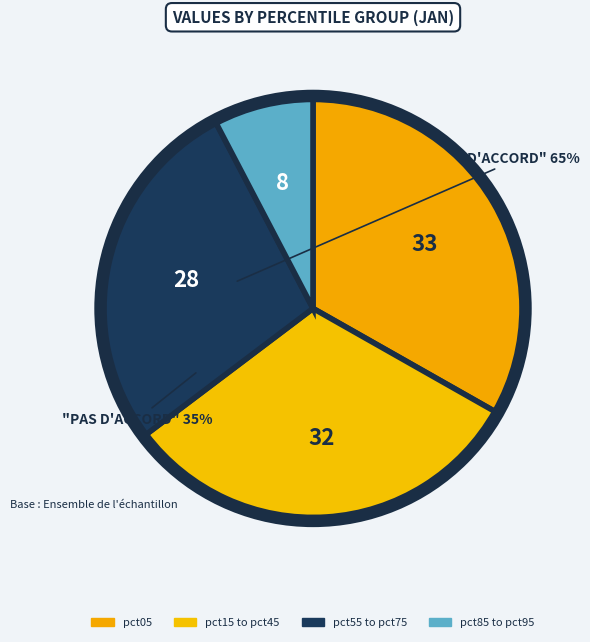

How many segments does this pie chart have?

4